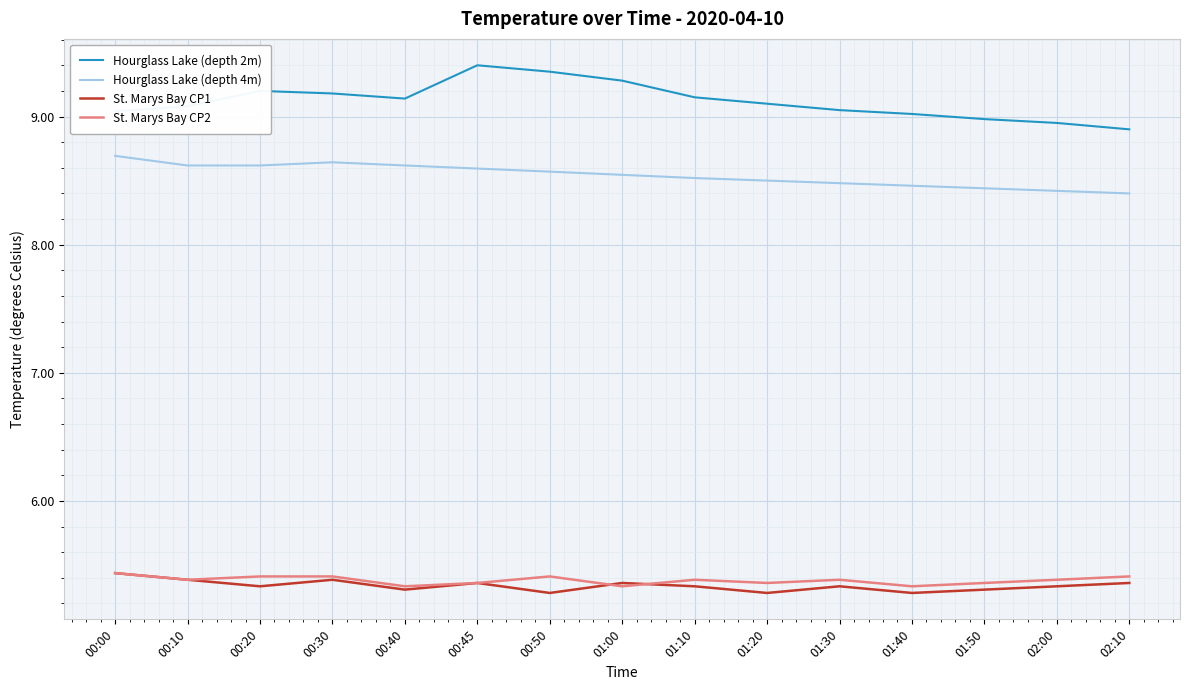

What is the maximum value for St. Marys Bay CP2?

5.4